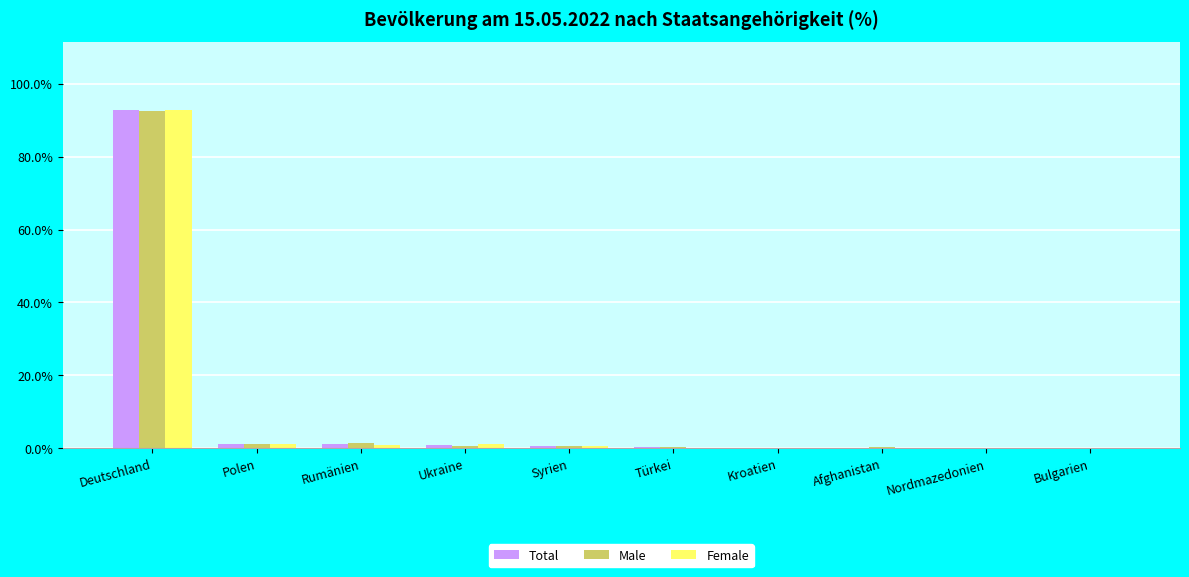

What is the highest value of the Male series?

92.6